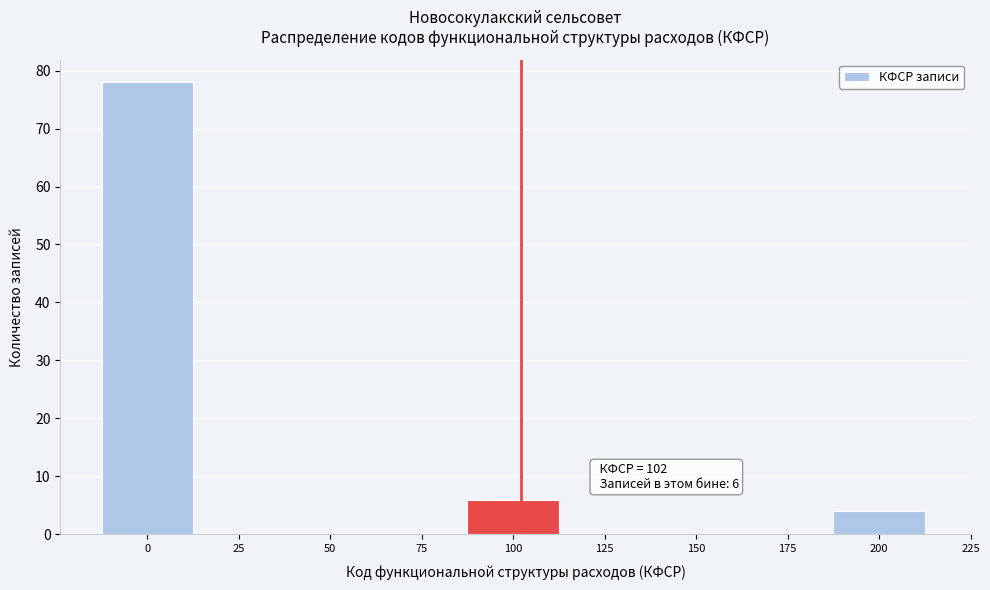

Over which range of the x-axis is the bar tallest?

-12.5 to 12.5